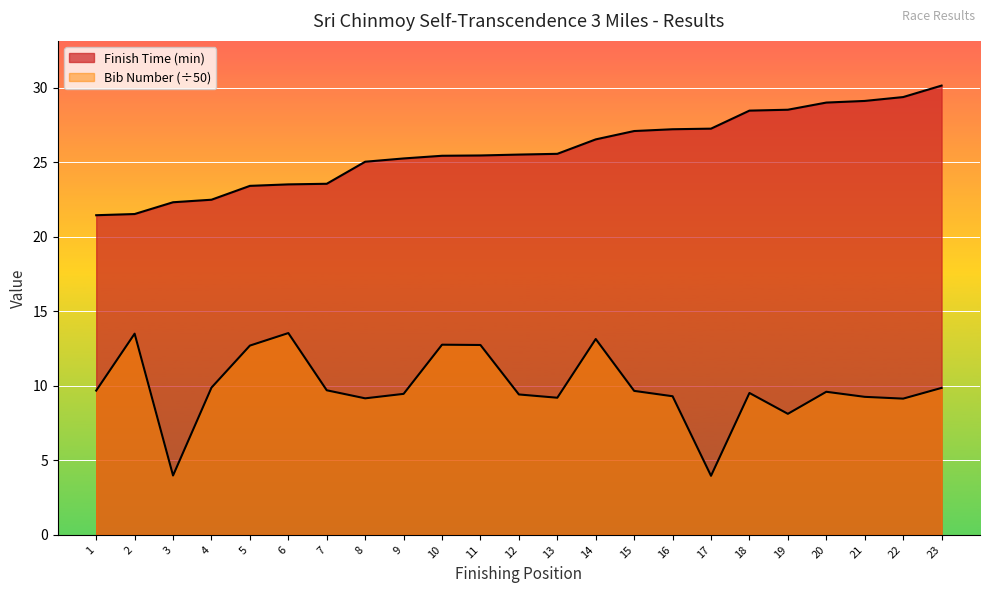

Reading left to right, list all the values displayed in this chart.

Finish Time (min): 1=21.4	2=21.5	3=22.3	4=22.5	5=23.4	6=23.5	7=23.6	8=25.0	9=25.3	10=25.4	11=25.5	12=25.5	13=25.6	14=26.5	15=27.1	16=27.2	17=27.3	18=28.5	19=28.5	20=29.0	21=29.1	22=29.4	23=30.1
Bib Number: 1=9.7	2=13.5	3=4.0	4=9.9	5=12.7	6=13.5	7=9.7	8=9.2	9=9.5	10=12.8	11=12.7	12=9.4	13=9.2	14=13.1	15=9.7	16=9.3	17=4.0	18=9.5	19=8.1	20=9.6	21=9.3	22=9.1	23=9.9